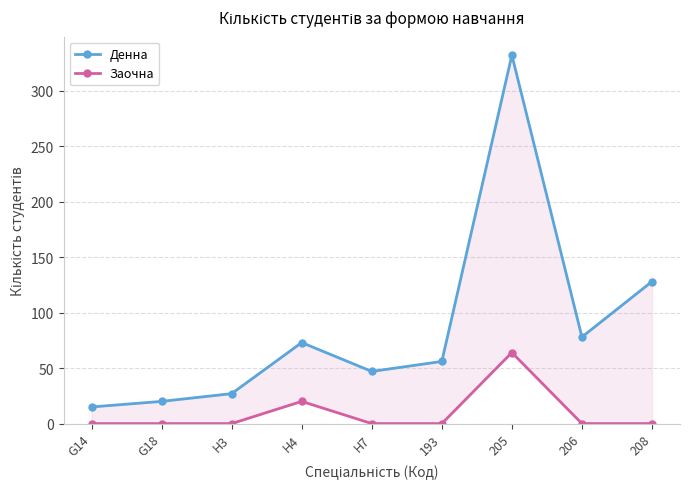

Reading left to right, transcribe all the data shown in this chart.

Денна: G14=15	G18=20	H3=27	H4=73	H7=47	193=56	205=332	206=78	208=128
Заочна: G14=0	G18=0	H3=0	H4=20	H7=0	193=0	205=64	206=0	208=0